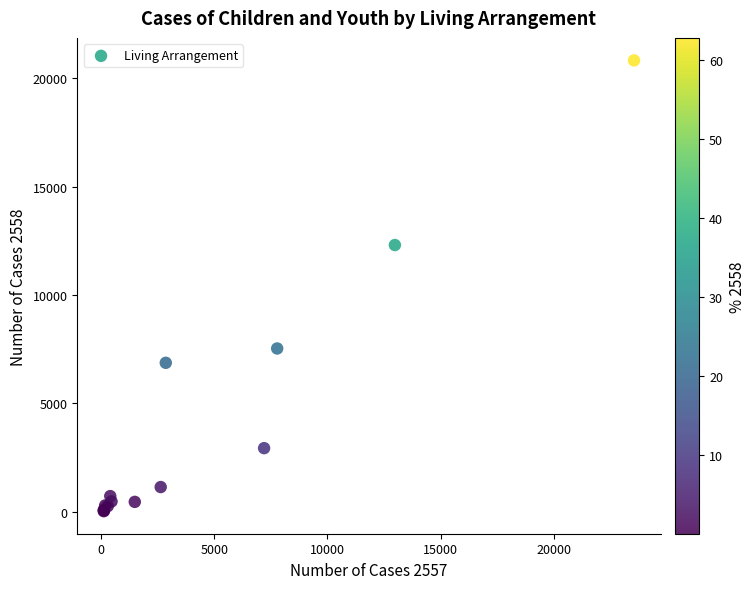

What Y value in the scatter plot is closest to 10421?

12302